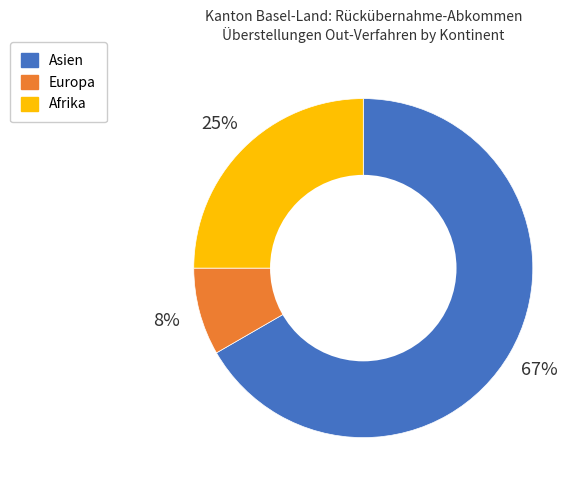

To the nearest percent, what percentage of the pie is Asien?

67%